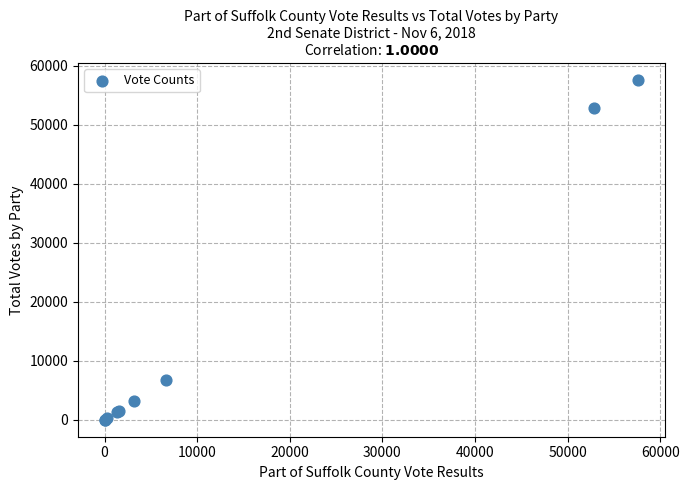

What Y value in the scatter plot is closest to 28817?

6682